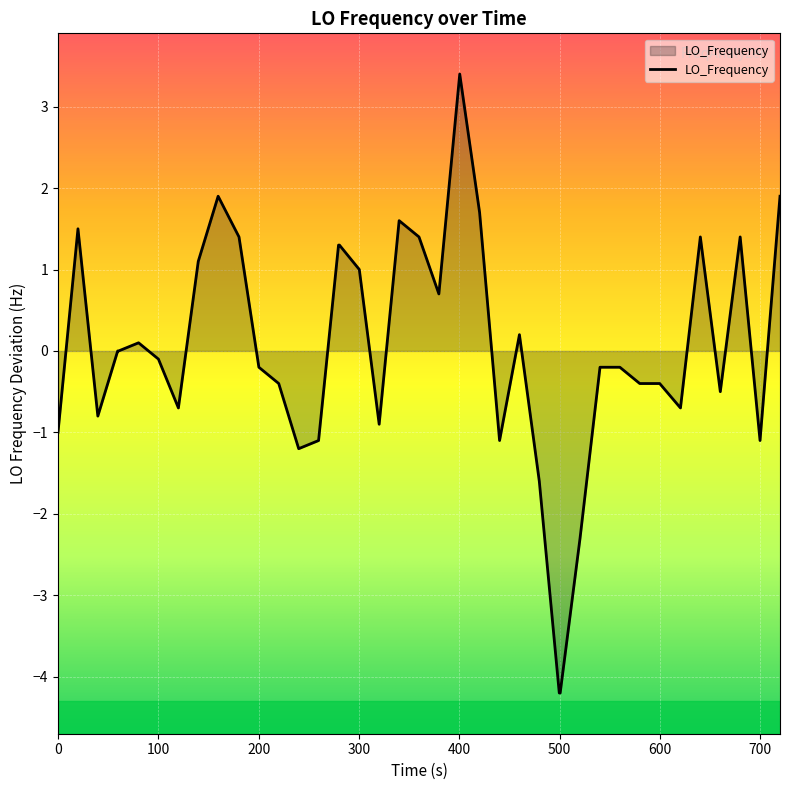

What is the maximum value shown in the chart?

3.4